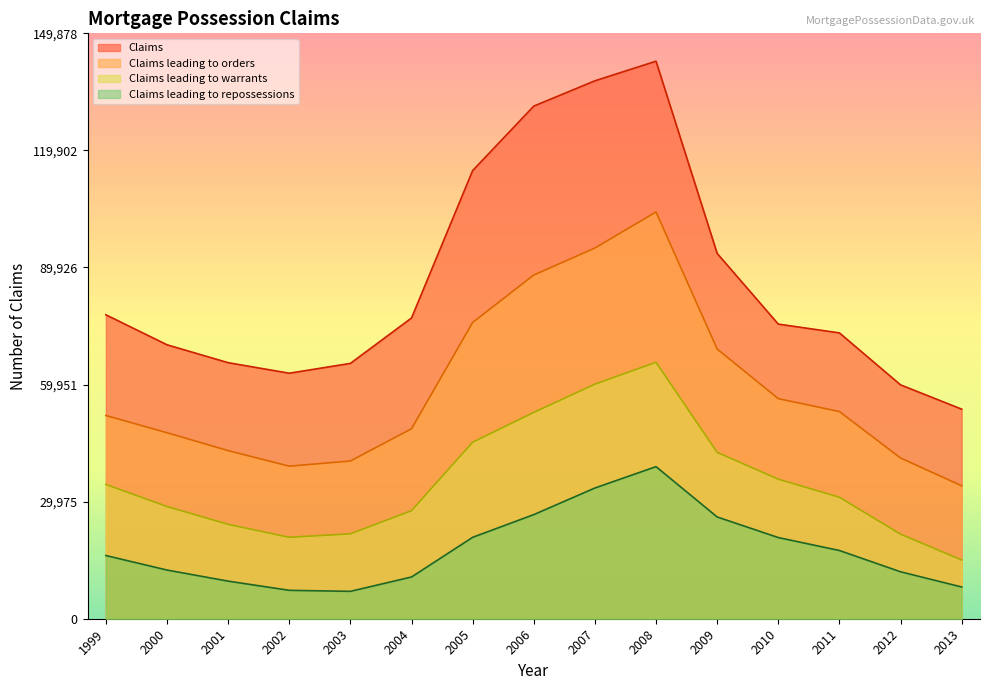

What are all the series names shown in the legend?

Claims, Claims leading to orders, Claims leading to warrants, Claims leading to repossessions